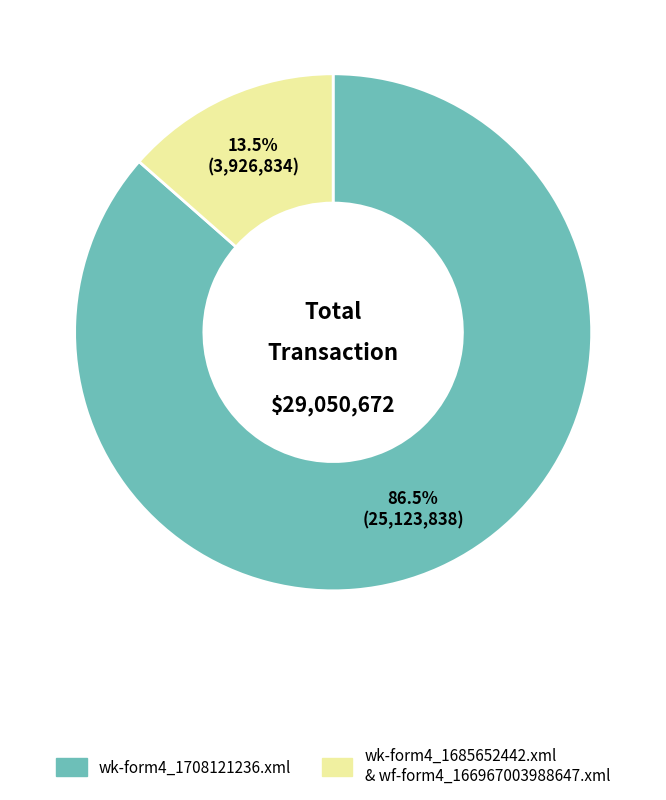

Is there any slice that represents more than half of the pie?

Yes